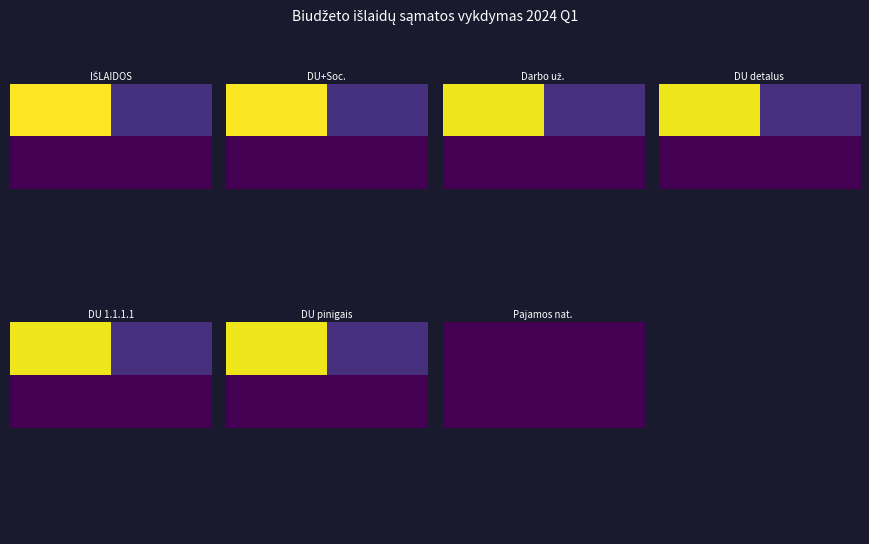

True or false: 2.1.1.1.1 has a value of 42924.6 at 3.

True